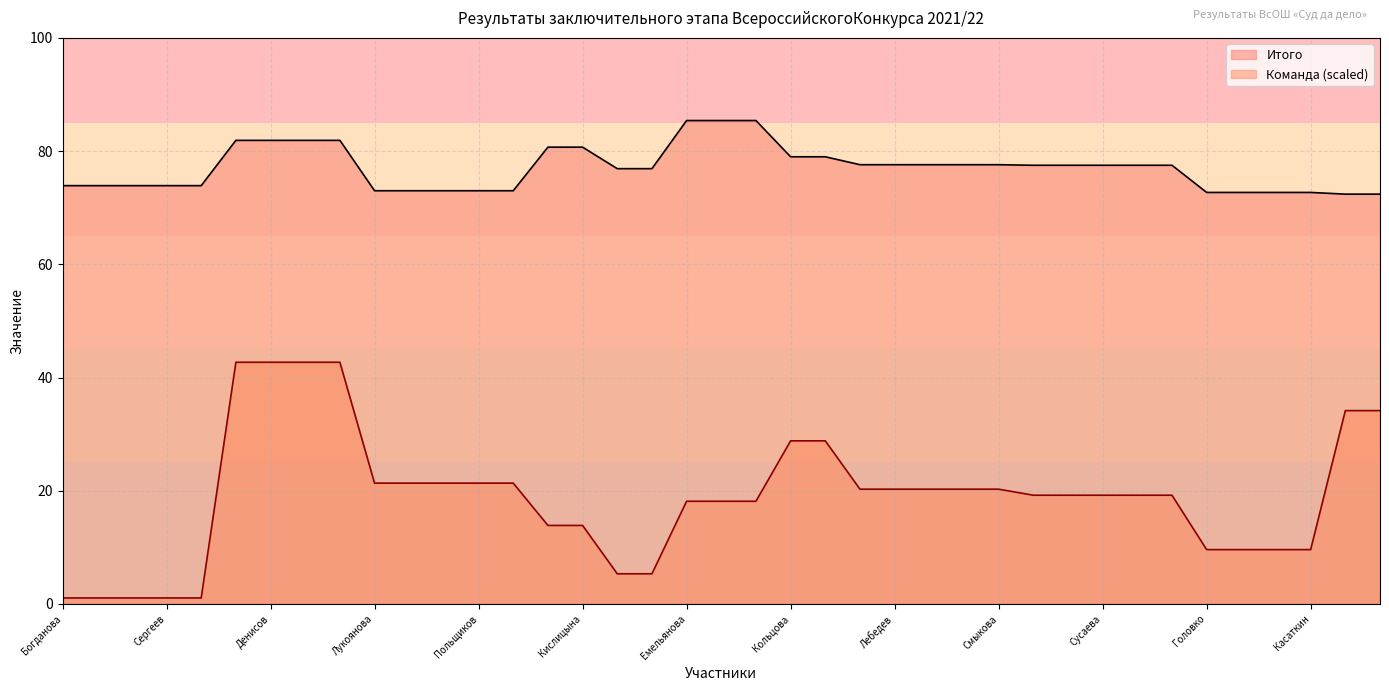

What is the difference between the highest and lowest values at Ракита?

51.6